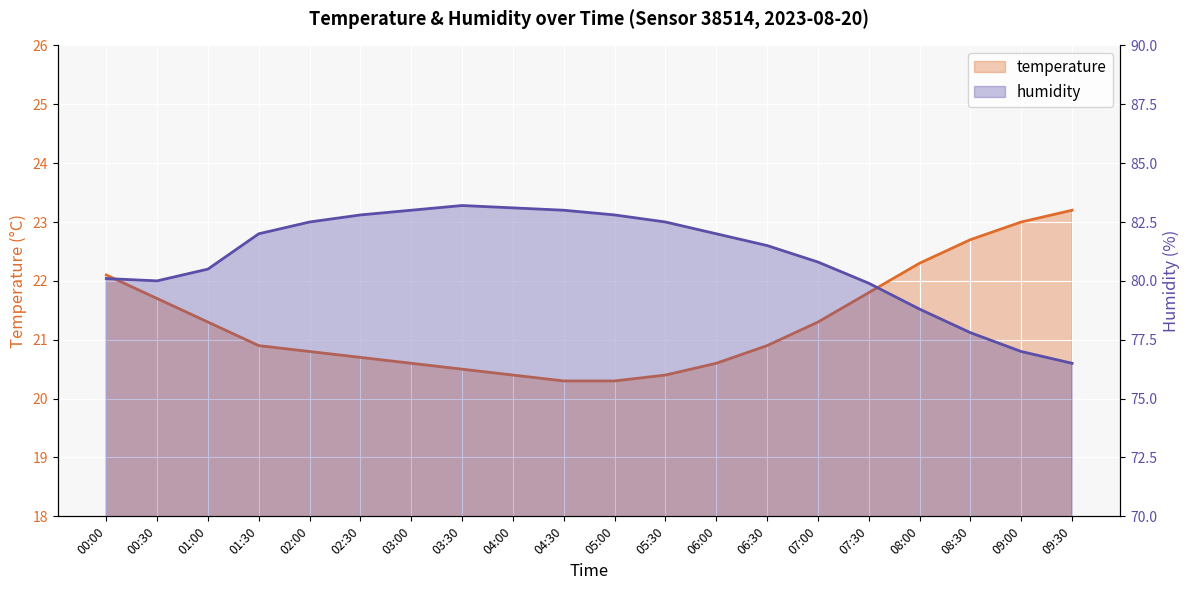

Does the chart display data point markers on the line(s)?

No